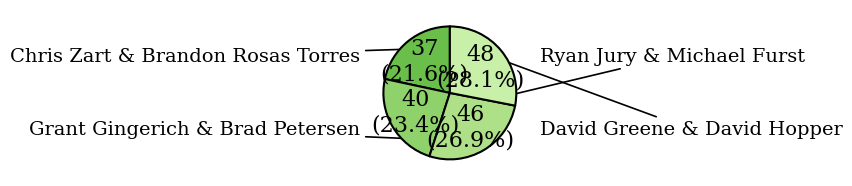

Does any single category account for the majority?

No